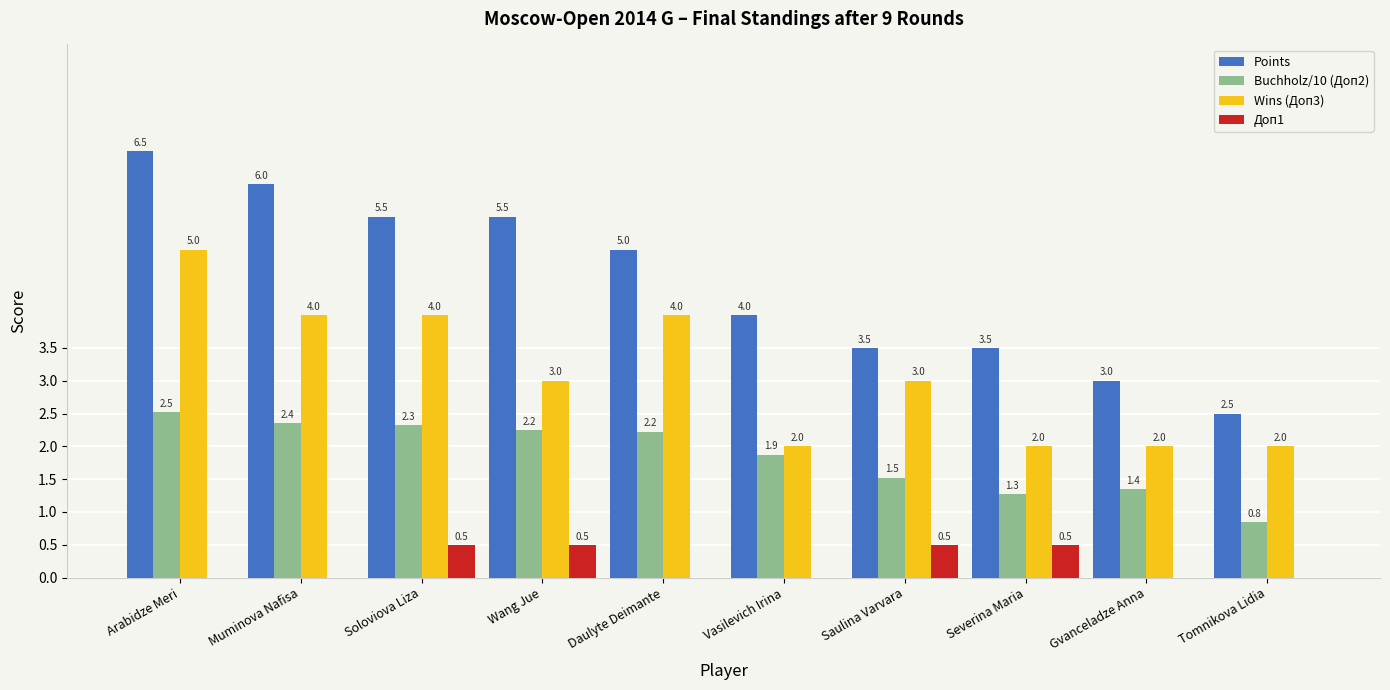

The value of Points at Daulyte Deimante is 8.9. True or false?

False